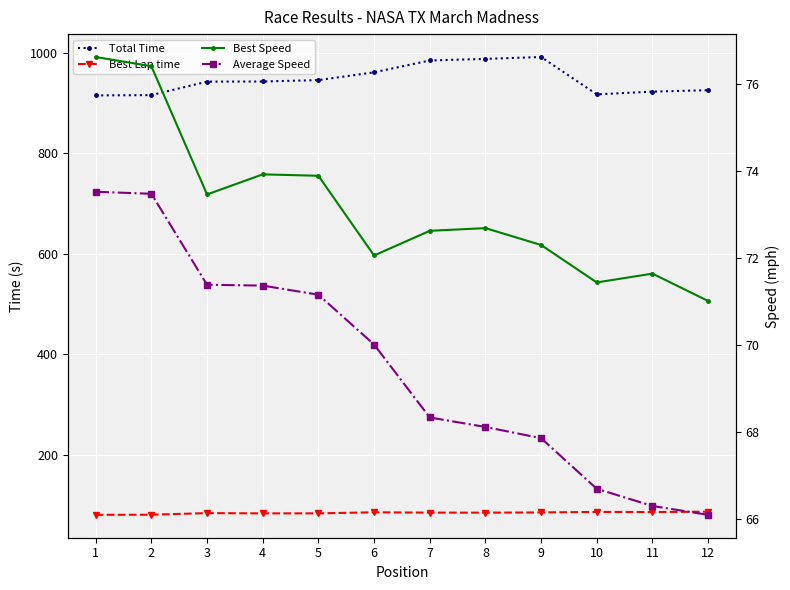

Which category has the highest value across all series?

9